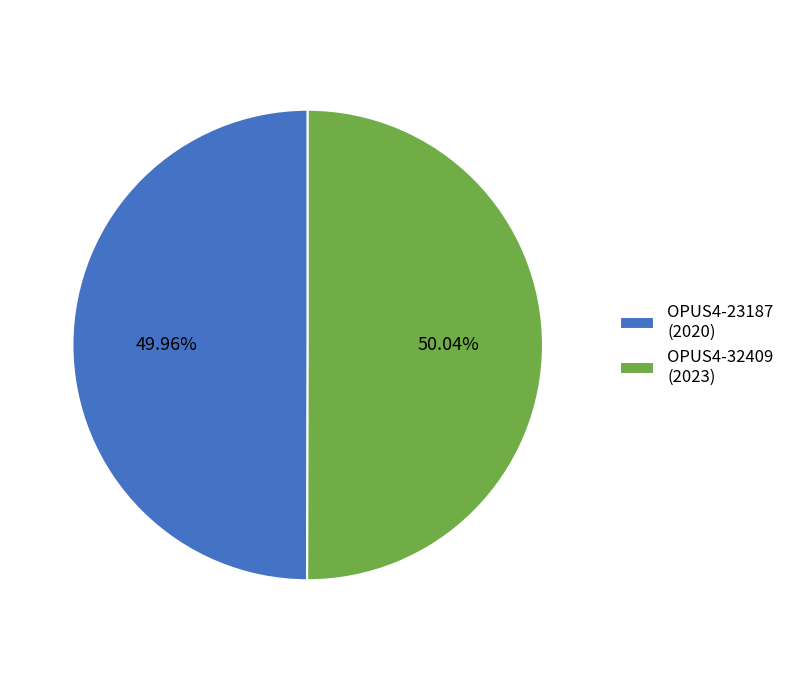

Does any single category account for the majority?

Yes